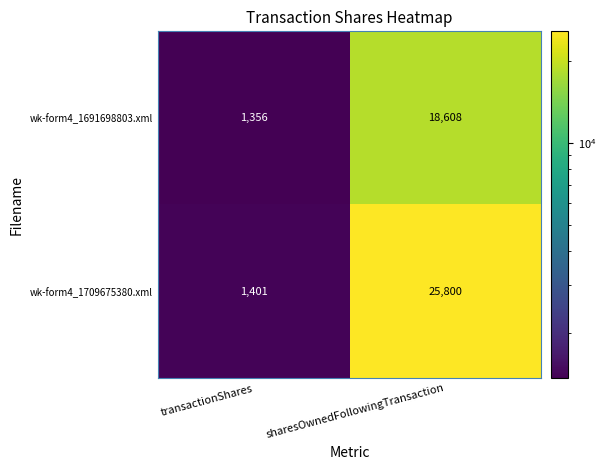

What is the difference between the wk-form4_1709675380.xml values at transactionShares and sharesOwnedFollowingTransaction?

24399